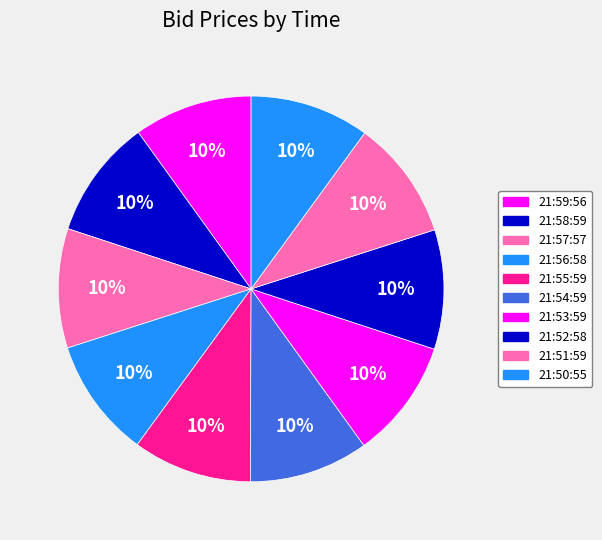

Count the number of slices in the pie.

10